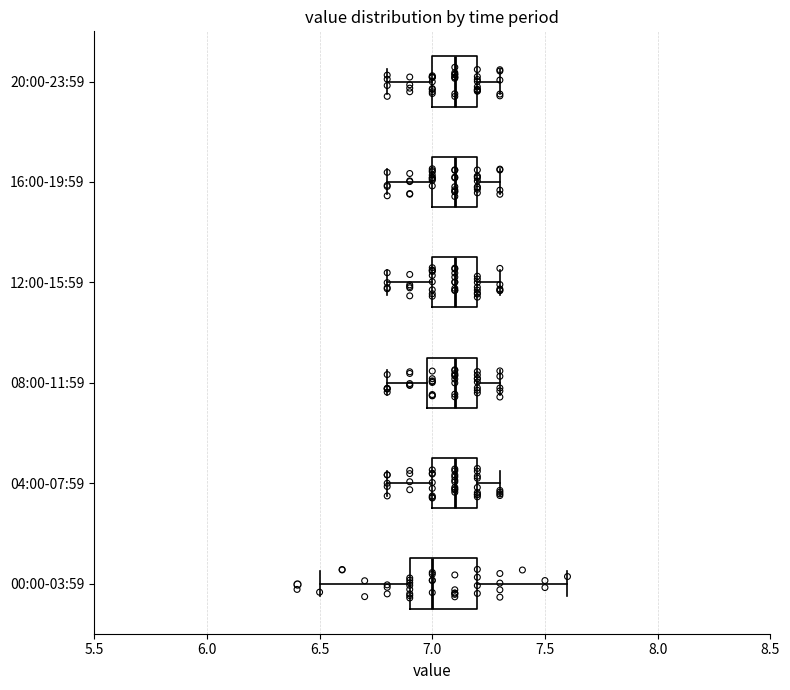

Reading bottom to top, transcribe this box plot: for each box, give where its median line is, the range the box spans, and where its two whiskers end, as read against the x-axis. The values are not printed on the chart, so give them approximately, as read against the axis.

00:00-03:59: median 7.0, box 6.9 to 7.2, whiskers 6.5 to 7.6
04:00-07:59: median 7.1, box 7.0 to 7.2, whiskers 6.8 to 7.3
08:00-11:59: median 7.1, box 7.0 to 7.2, whiskers 6.8 to 7.3
12:00-15:59: median 7.1, box 7.0 to 7.2, whiskers 6.8 to 7.3
16:00-19:59: median 7.1, box 7.0 to 7.2, whiskers 6.8 to 7.3
20:00-23:59: median 7.1, box 7.0 to 7.2, whiskers 6.8 to 7.3